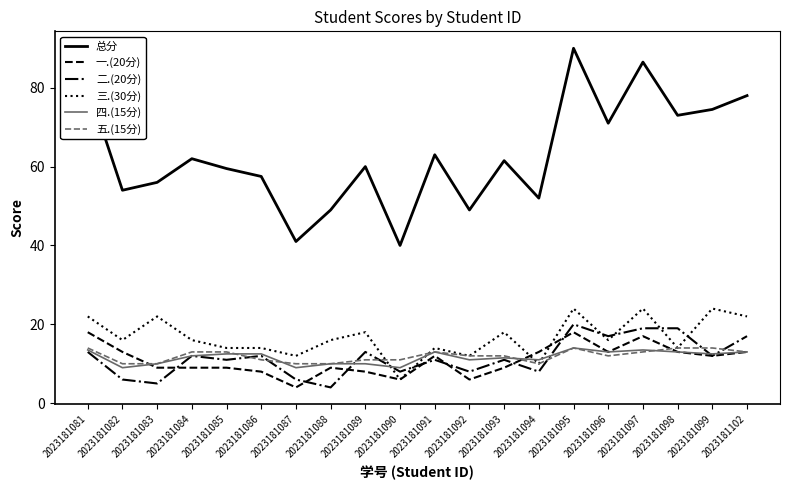

Is the value of 五.(15分) at 2023181081 greater than the value of 总分 at 2023181082?

No